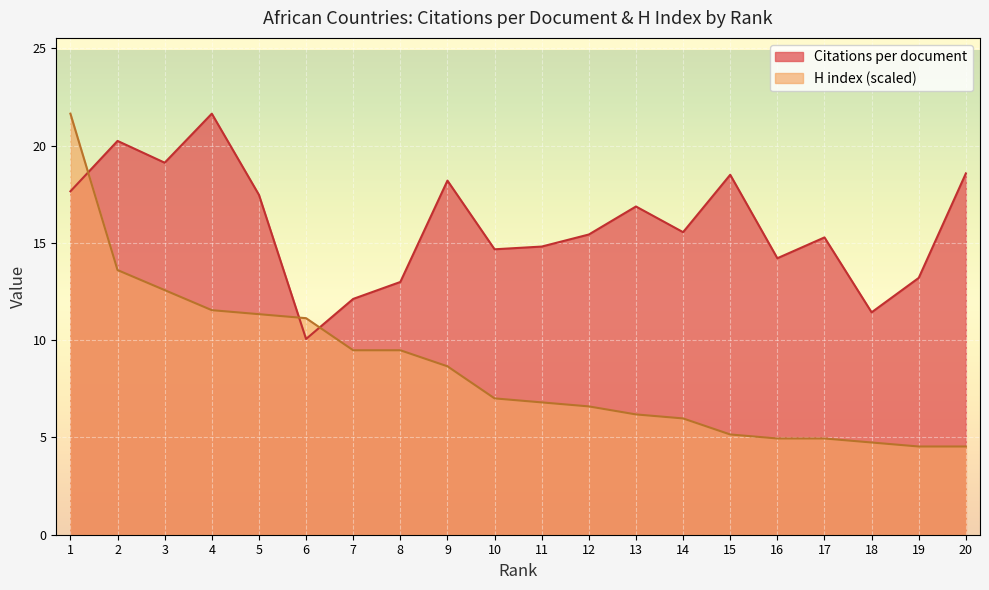

How many times do H index and Citations per document cross each other?

3